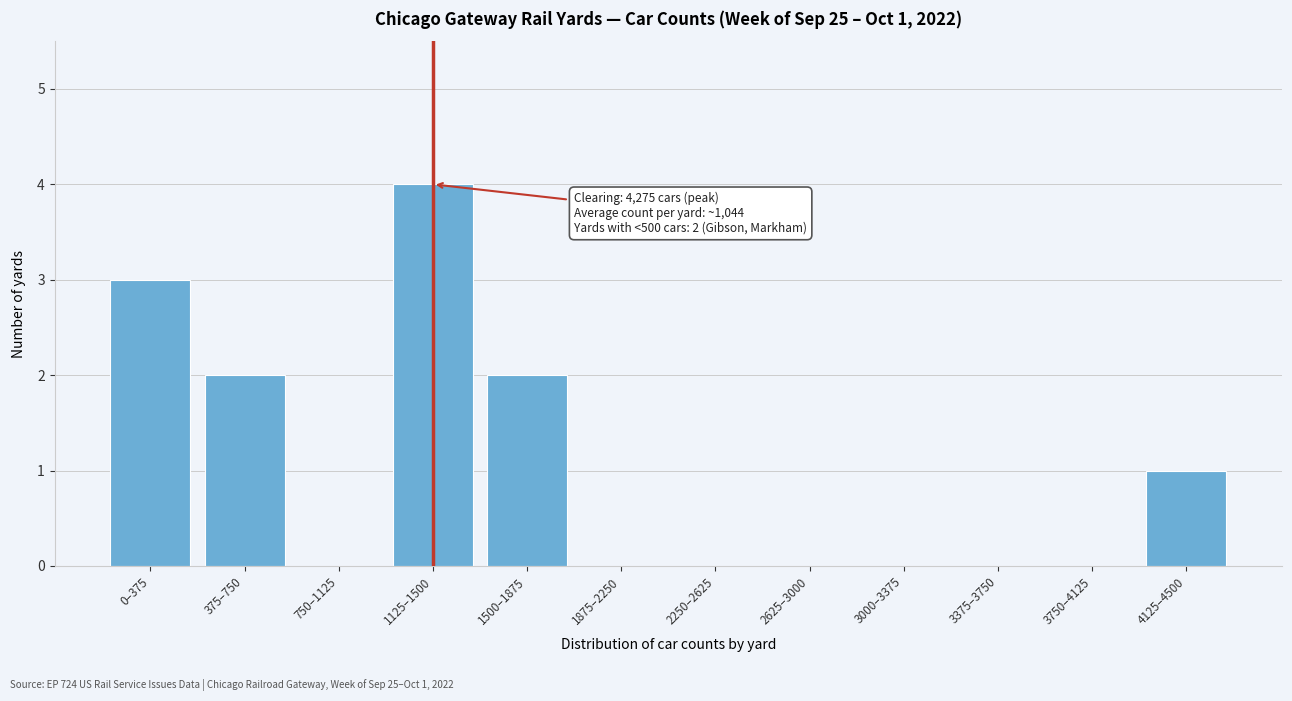

Reading left to right, what are all the values shown in this chart?

0–375=3	375–750=2	750–1125=0	1125–1500=4	1500–1875=2	1875–2250=0	2250–2625=0	2625–3000=0	3000–3375=0	3375–3750=0	3750–4125=0	4125–4500=1